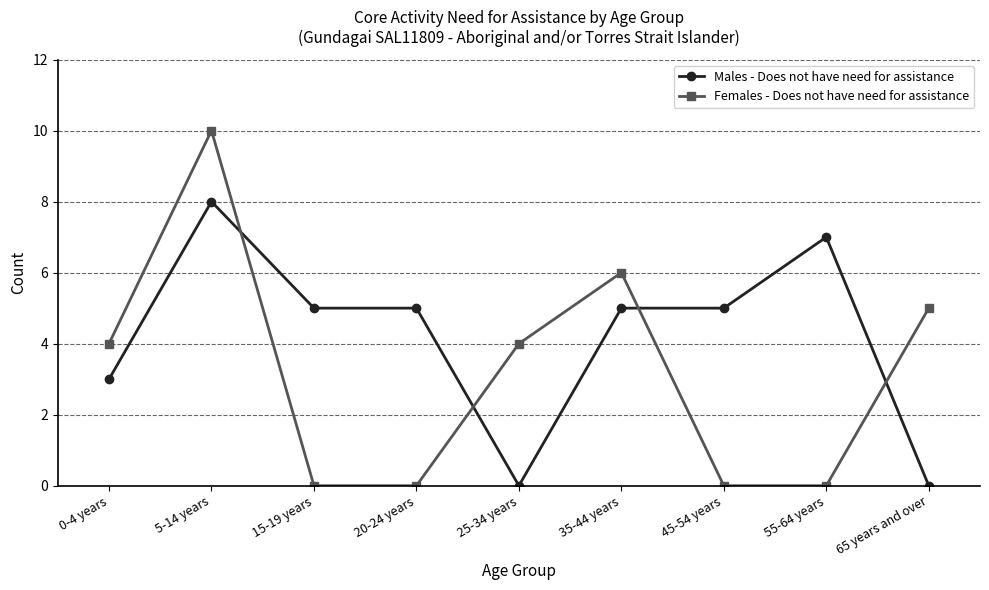

What position from the left is 20-24 years?

4